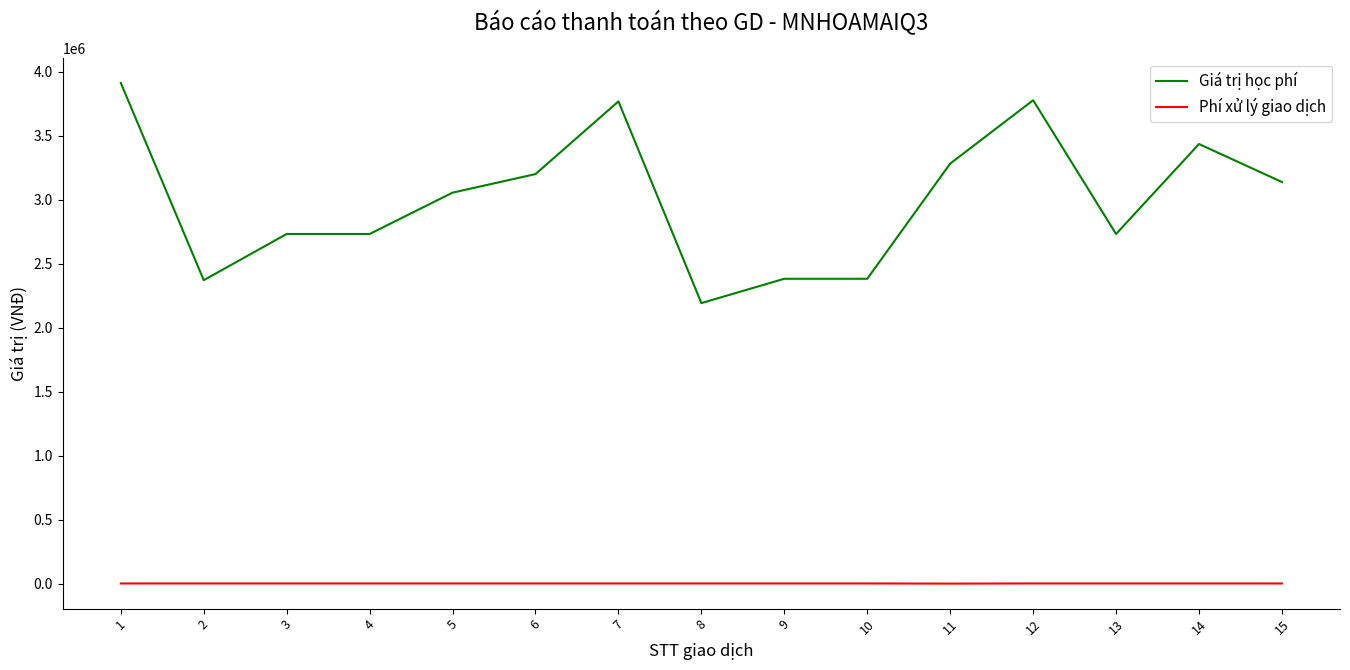

At which category is the sum across all series the highest?

1